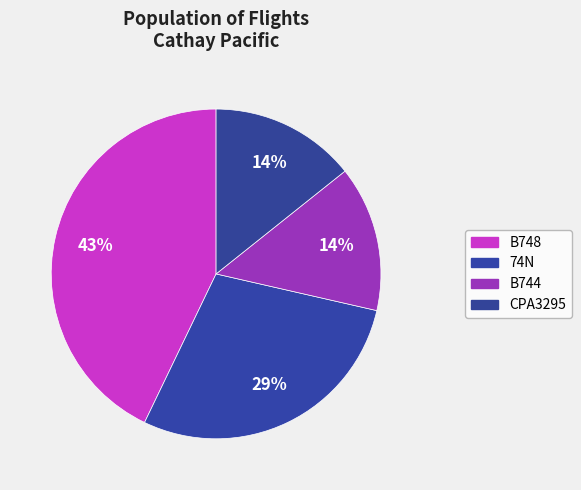

How many segments does this pie chart have?

4